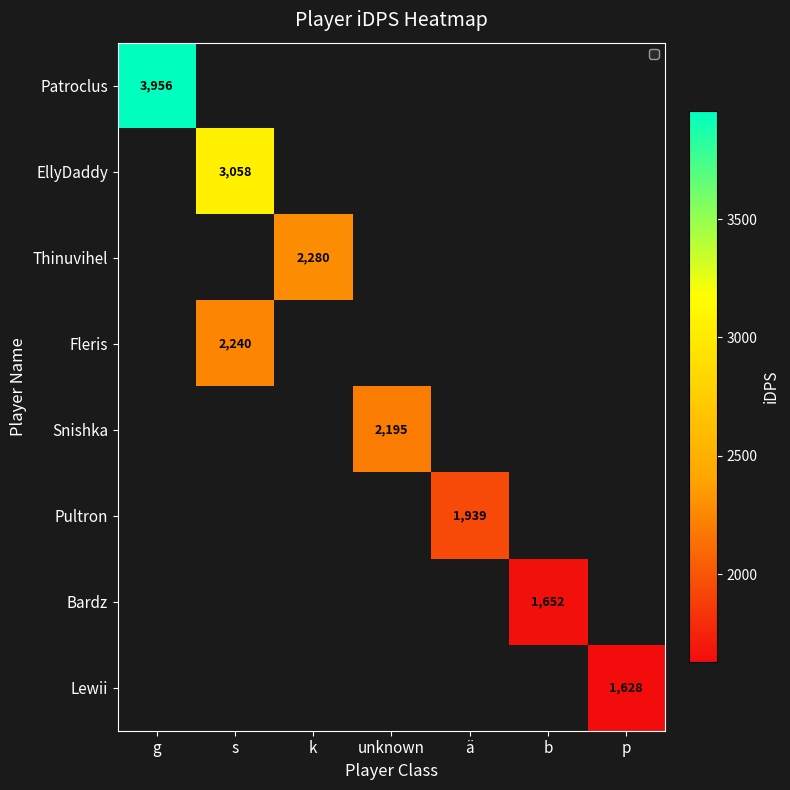

How many distinct data groups are displayed?

8